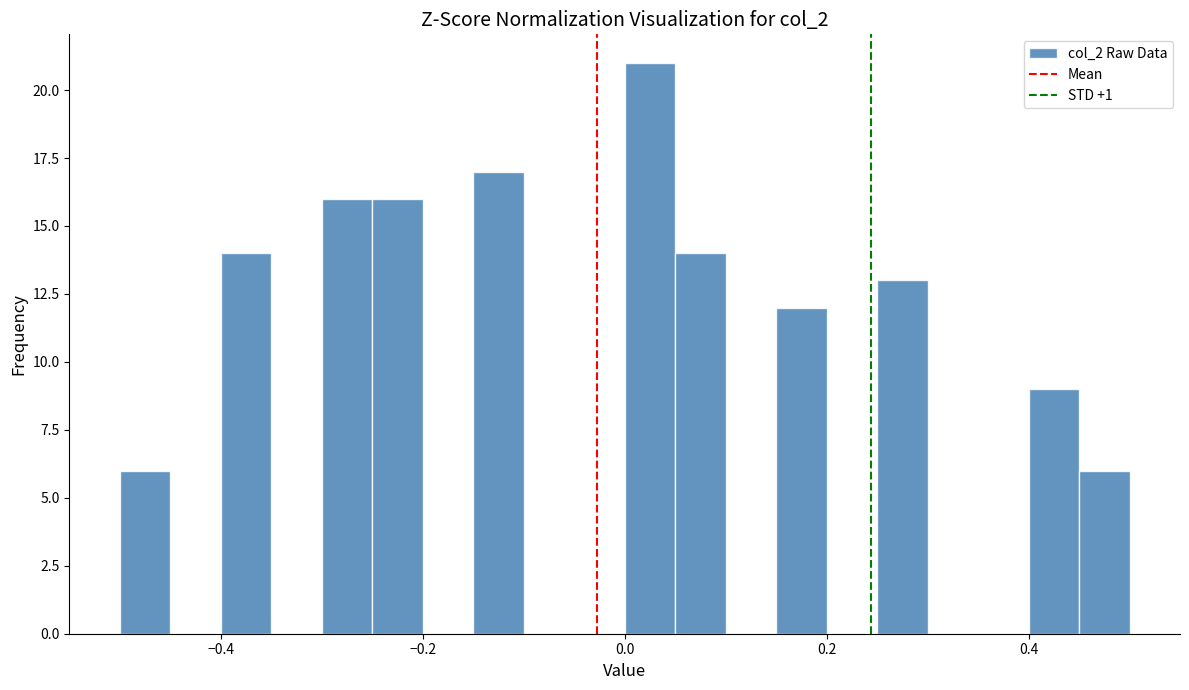

Read against the x-axis, roughly where is the centre of the tallest bar?

0.02